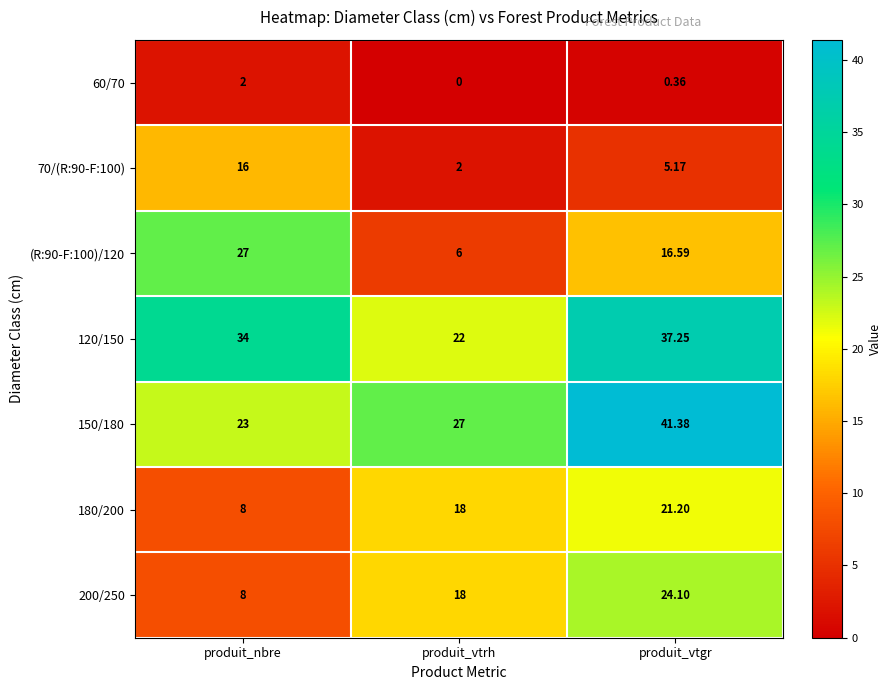

Where is 120/150 nearest to the value 29?

produit_nbre